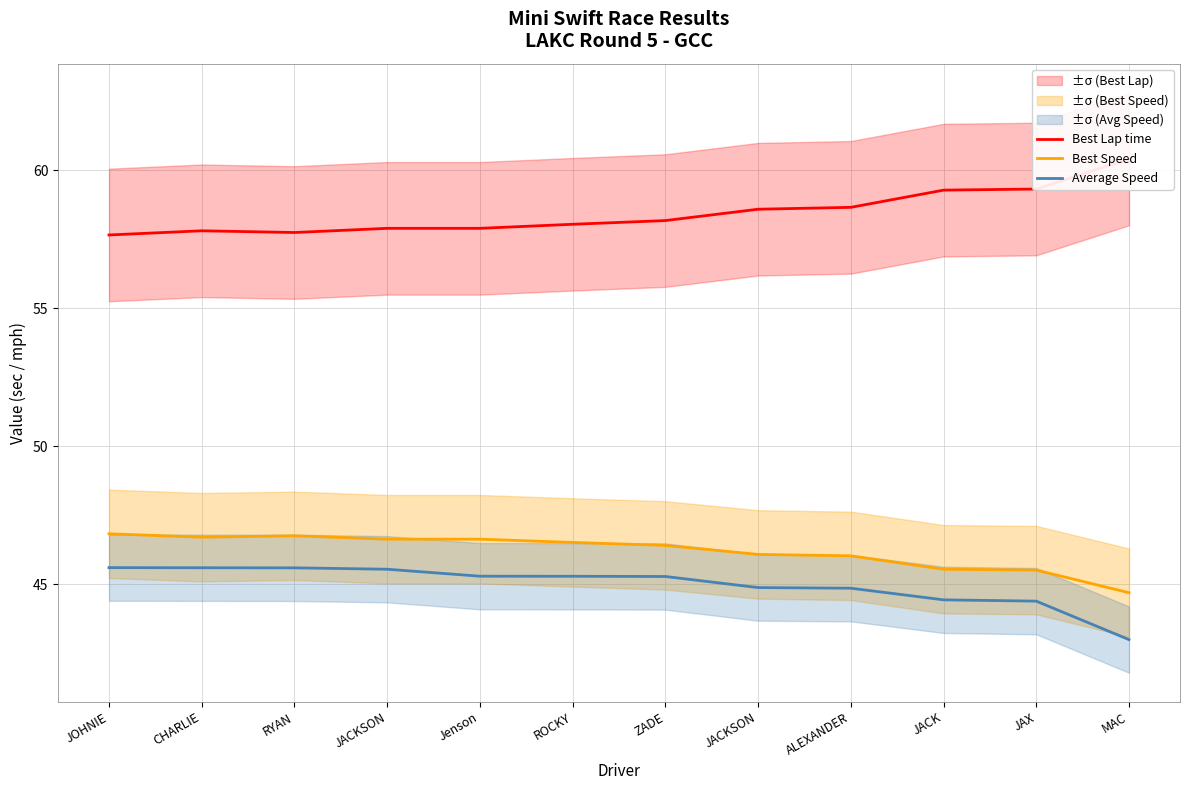

What is the label of the 1st point from the right?

MAC